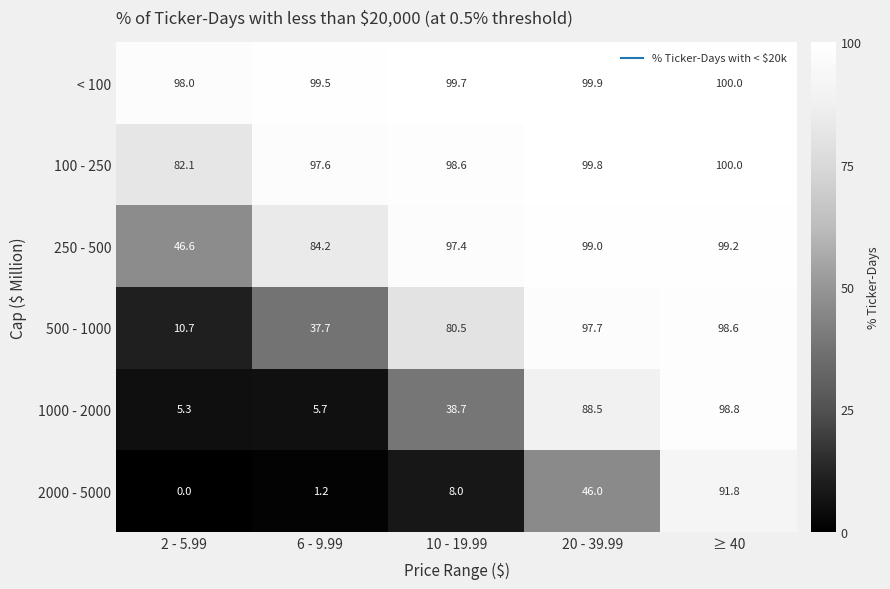

Reading left to right, what are all the values shown in this chart?

< 100: 2 - 5.99=98.0	6 - 9.99=99.5	10 - 19.99=99.7	20 - 39.99=99.9	≥ 40=100.0
100 - 250: 2 - 5.99=82.1	6 - 9.99=97.6	10 - 19.99=98.6	20 - 39.99=99.8	≥ 40=100.0
250 - 500: 2 - 5.99=46.6	6 - 9.99=84.2	10 - 19.99=97.4	20 - 39.99=99.0	≥ 40=99.2
500 - 1000: 2 - 5.99=10.7	6 - 9.99=37.7	10 - 19.99=80.5	20 - 39.99=97.7	≥ 40=98.6
1000 - 2000: 2 - 5.99=5.3	6 - 9.99=5.7	10 - 19.99=38.7	20 - 39.99=88.5	≥ 40=98.8
2000 - 5000: 2 - 5.99=0.0	6 - 9.99=1.2	10 - 19.99=8.0	20 - 39.99=46.0	≥ 40=91.8